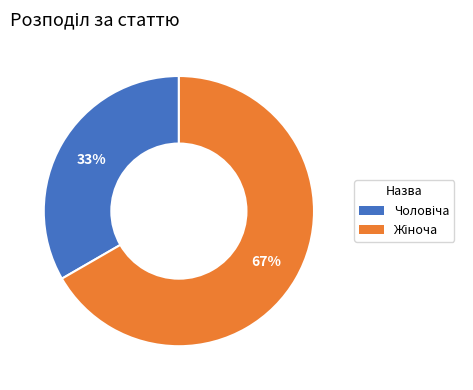

What is the smallest slice in the pie chart?

Чоловіча